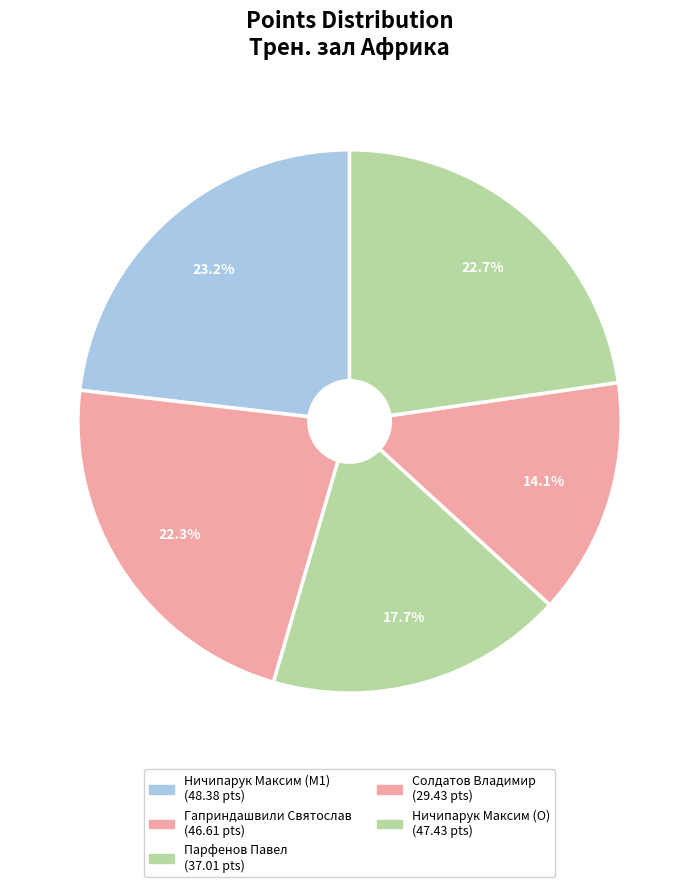

How many segments does this pie chart have?

5